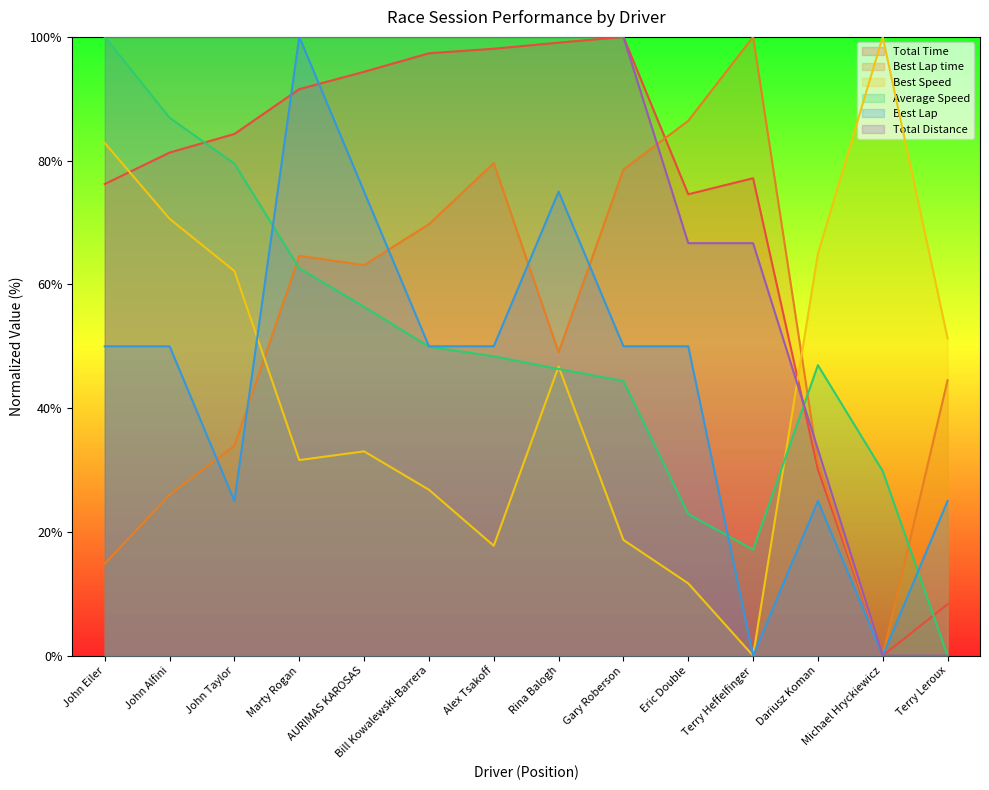

How many intersections are there between Total Distance and Best Lap time?

2